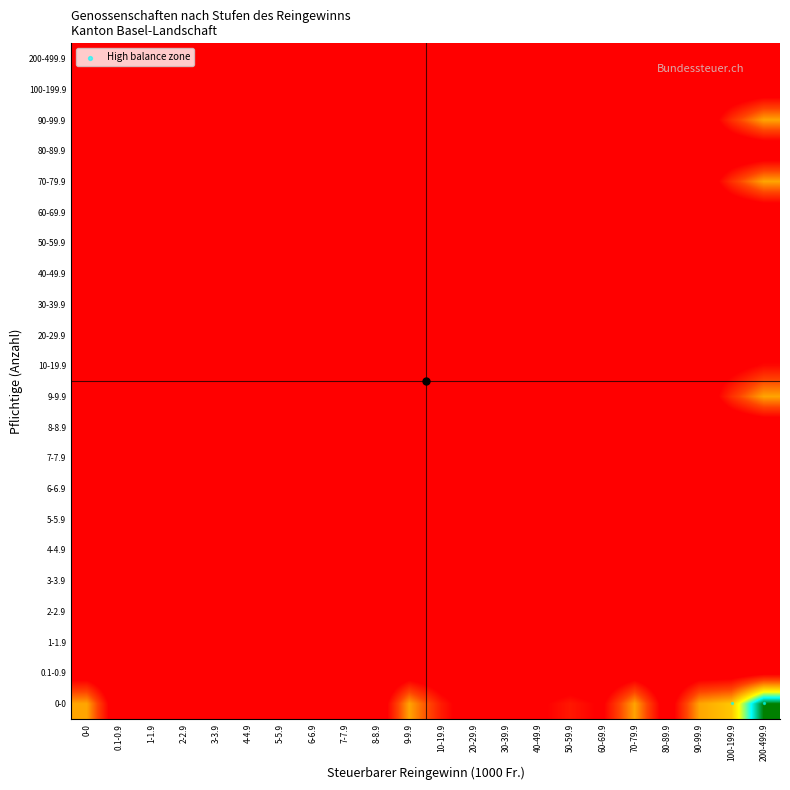

How many data points does each series have?

22